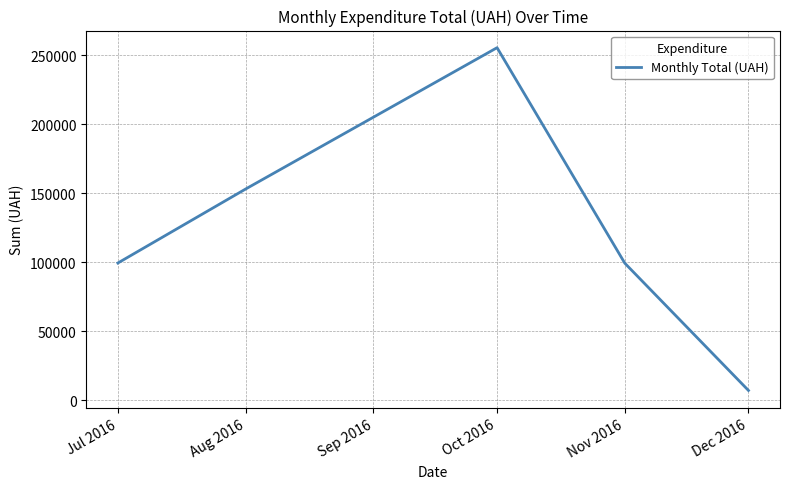

Is it true that the value at Jul 2016 is 99458.9?

True